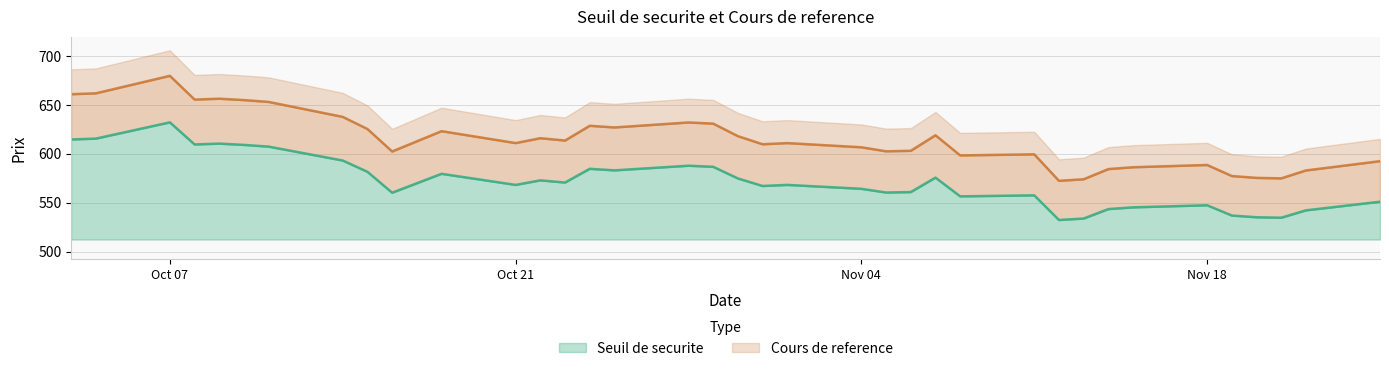

What are all the series names shown in the legend?

Seuil de securite, Cours de reference